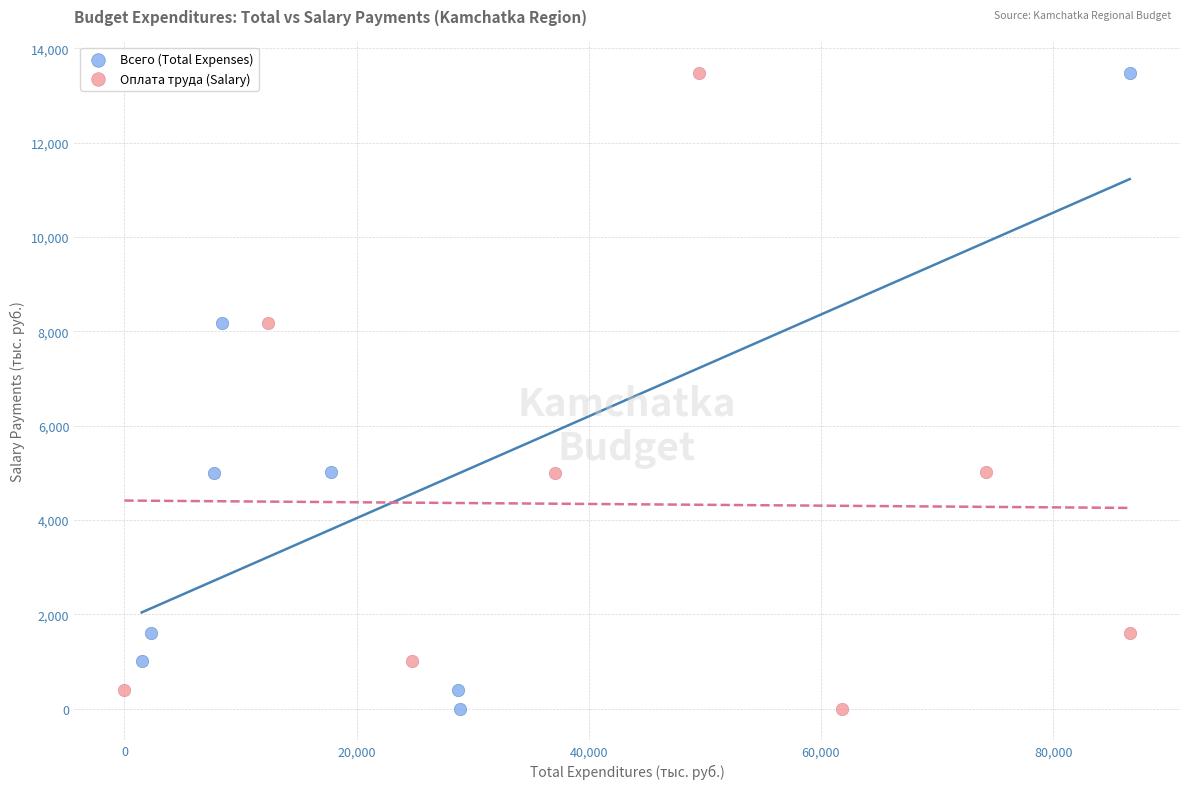

What are all the series names shown in the legend?

Всего (Total Expenses), Оплата труда (Salary)